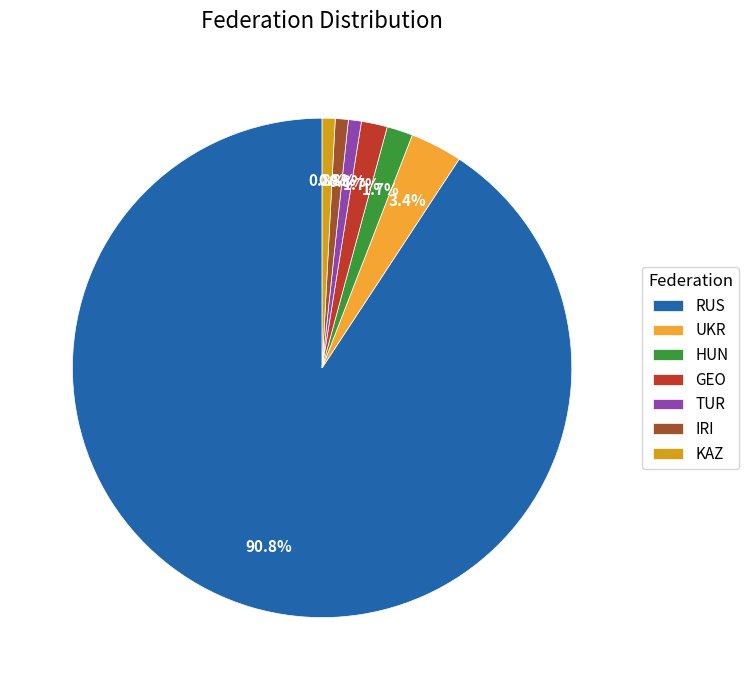

Which category accounts for the majority?

RUS